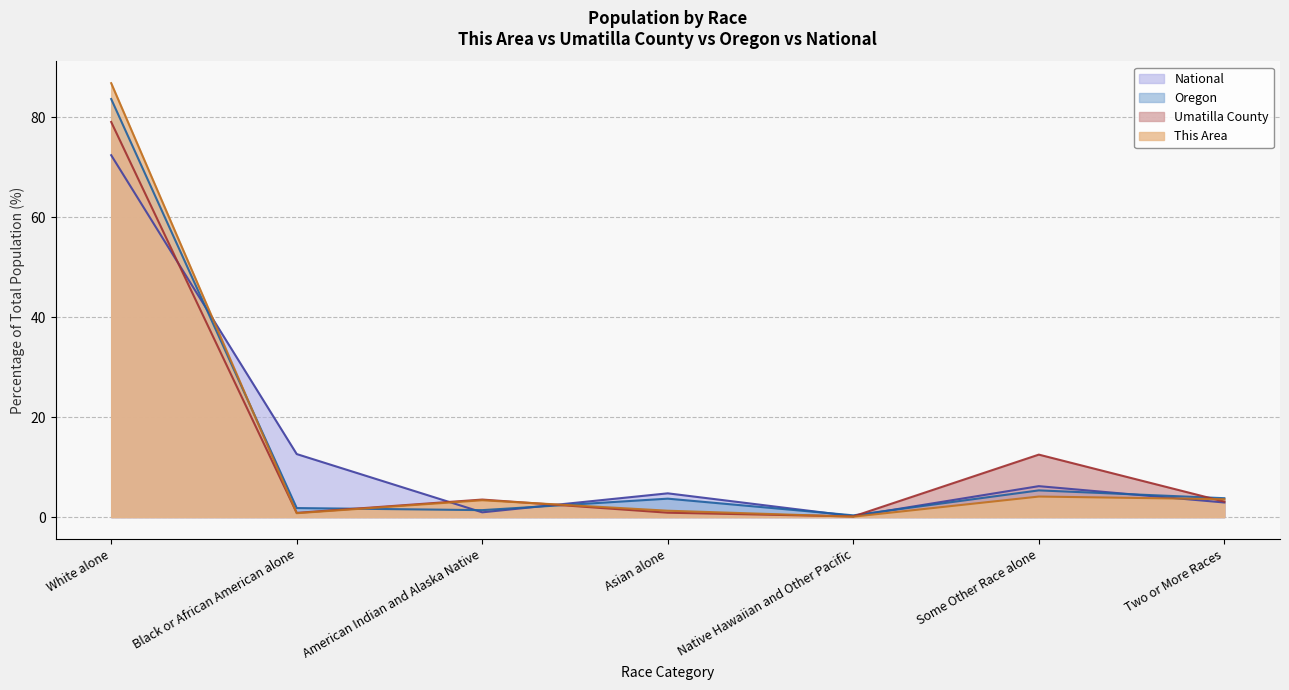

Rank the categories by National (line) value from lowest to highest.

Native Hawaiian and Other Pacific, American Indian and Alaska Native, Two or More Races, Asian alone, Some Other Race alone, Black or African American alone, White alone